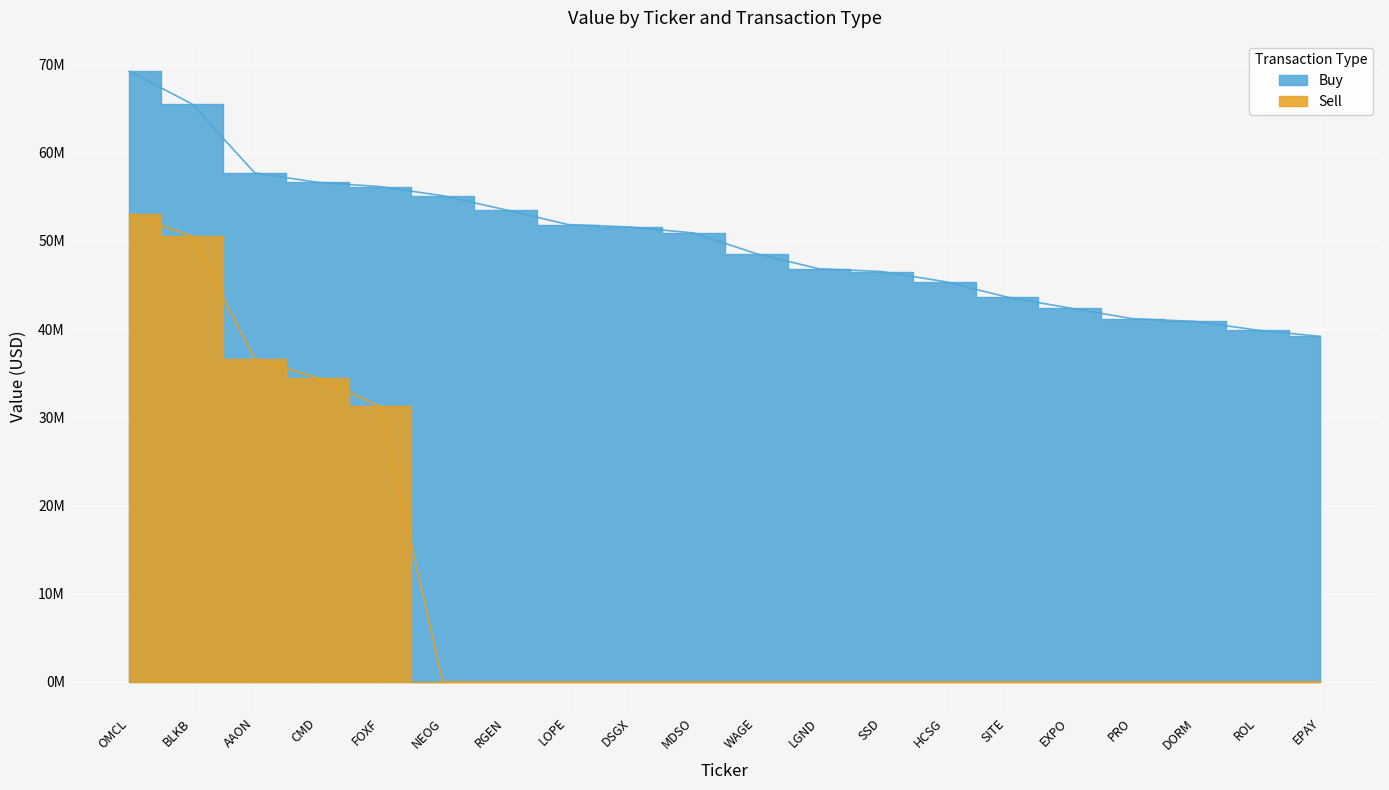

The value of Buy at DSGX is 74273224. True or false?

False